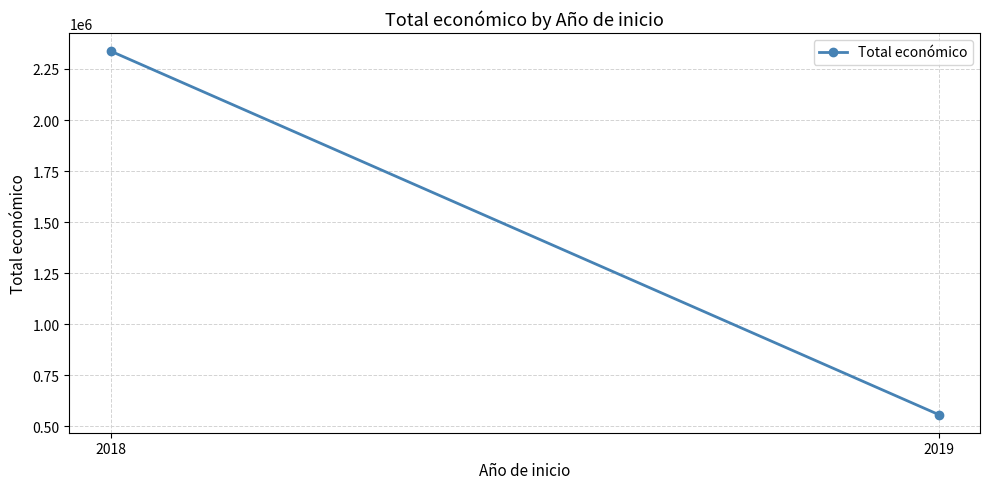

Approximately how many times larger is the value at 2019 compared to 2018?

0.2